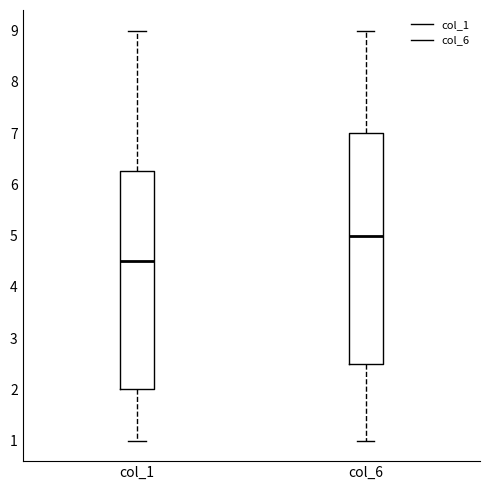

Reading left to right, read every box against the y-axis: the position of its median line, the range the box covers, and the ends of its whiskers. The values are not printed on the chart, so give them approximately, as read against the axis.

col_1: median 4.5, box 2.0 to 6.3, whiskers 1.0 to 9.0
col_6: median 5.0, box 2.5 to 7.0, whiskers 1.0 to 9.0